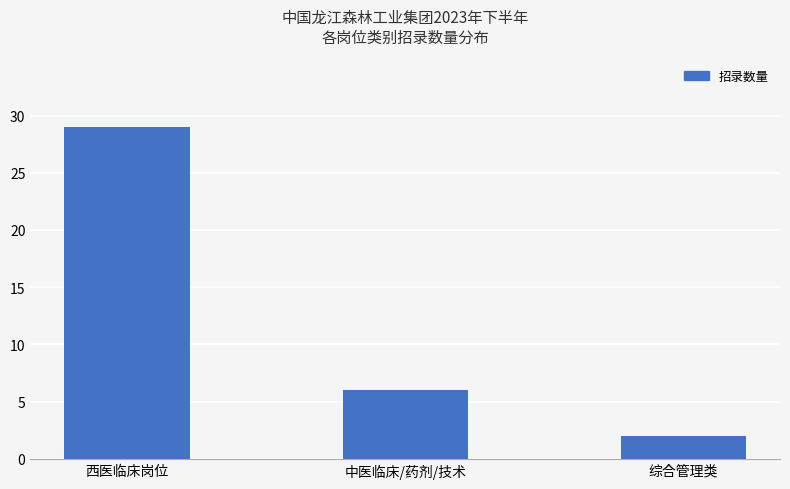

What is the smallest value displayed?

2